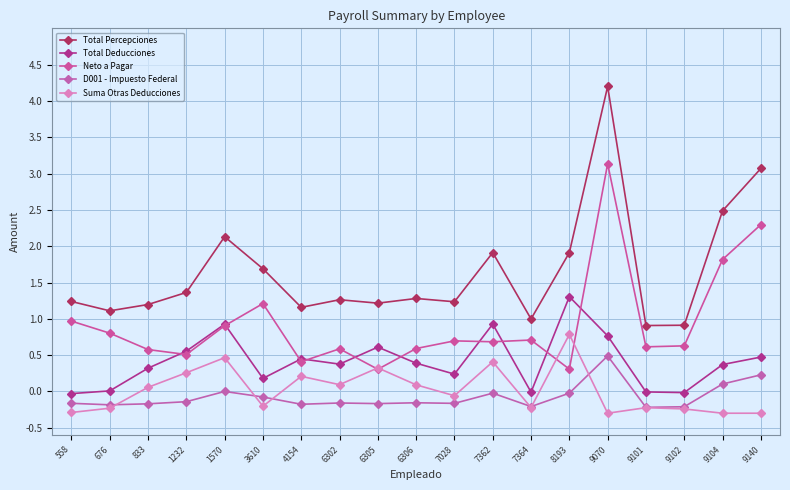

Which series changed the most between 9070 and 9101?

Total Percepciones